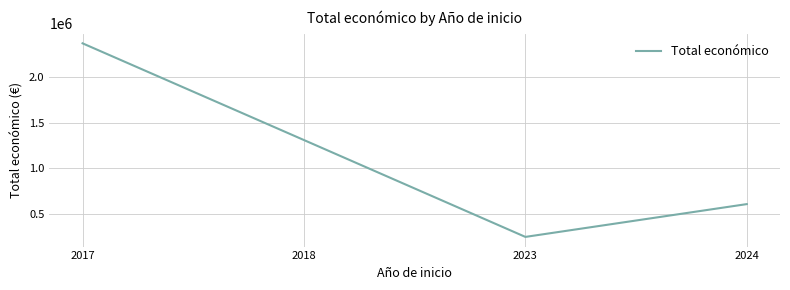

Which has a higher value, 2023 or 2017?

2017